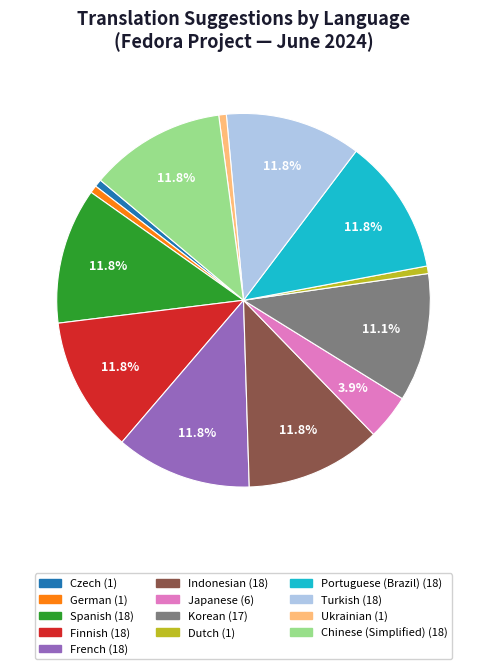

Does any single category account for the majority?

No